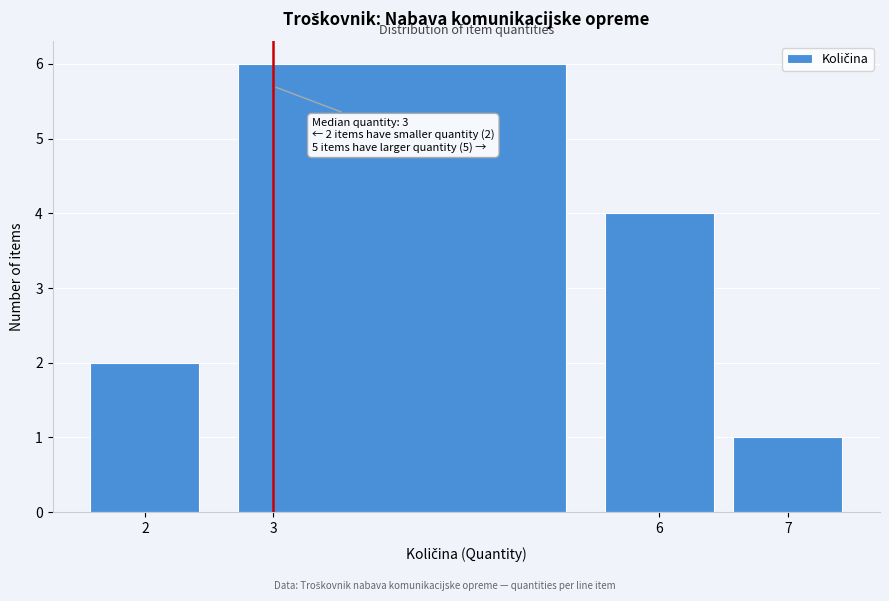

Which range on the x-axis has the tallest bar?

2.5 to 5.5